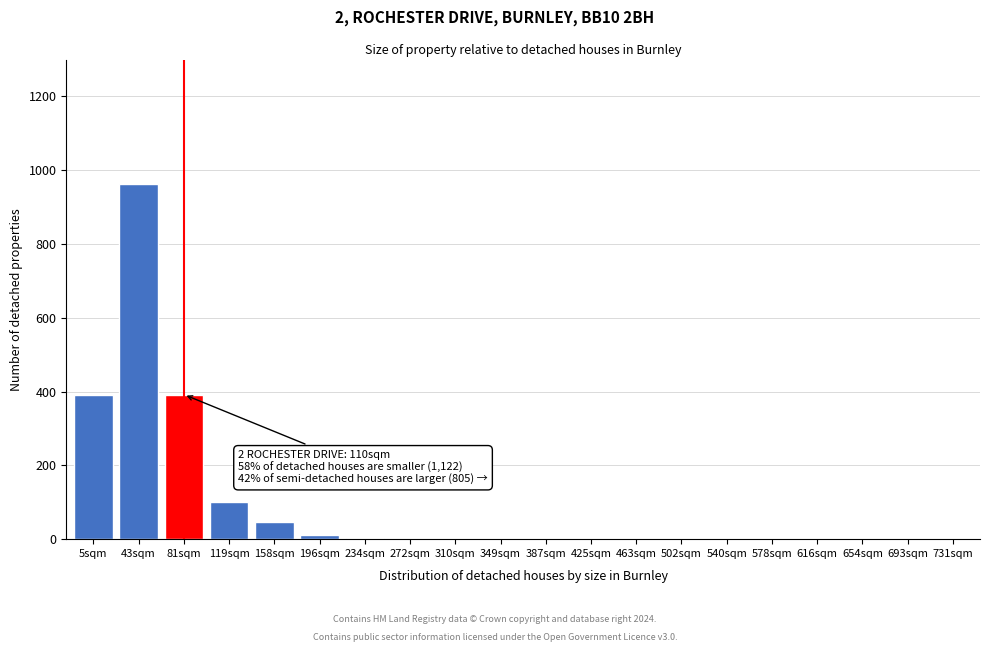

What value does the data have at 158sqm?

47